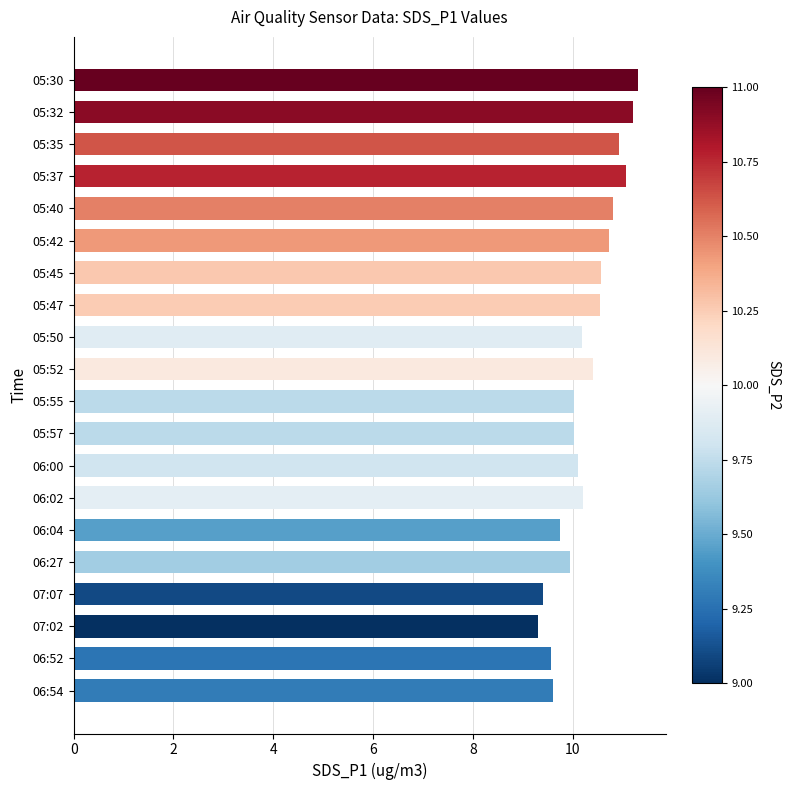

Does the chart contain stacked bars?

No